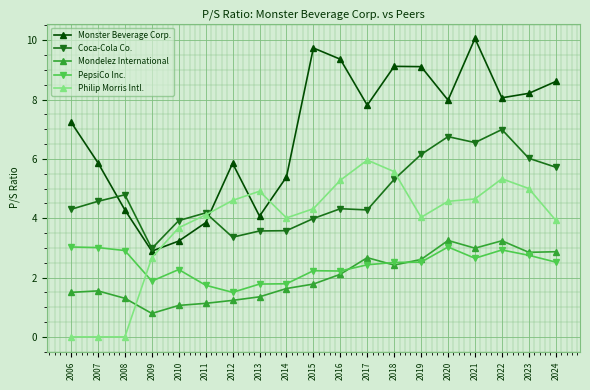

How many interior local valleys does the Monster Beverage Corp. series have?

5